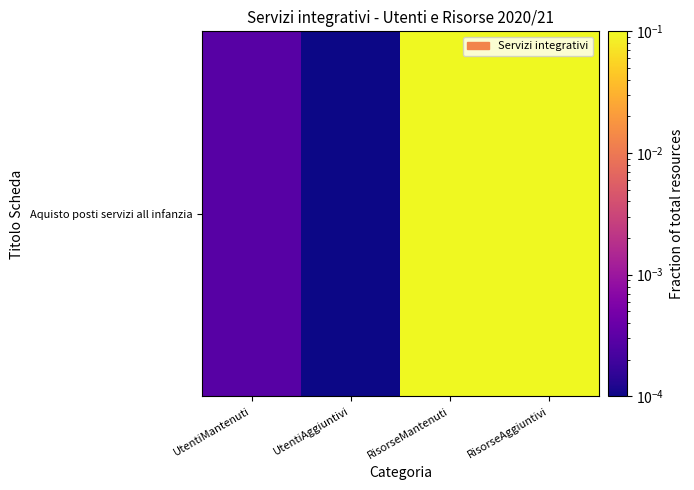

What is the difference between the second highest and second lowest values?

0.2